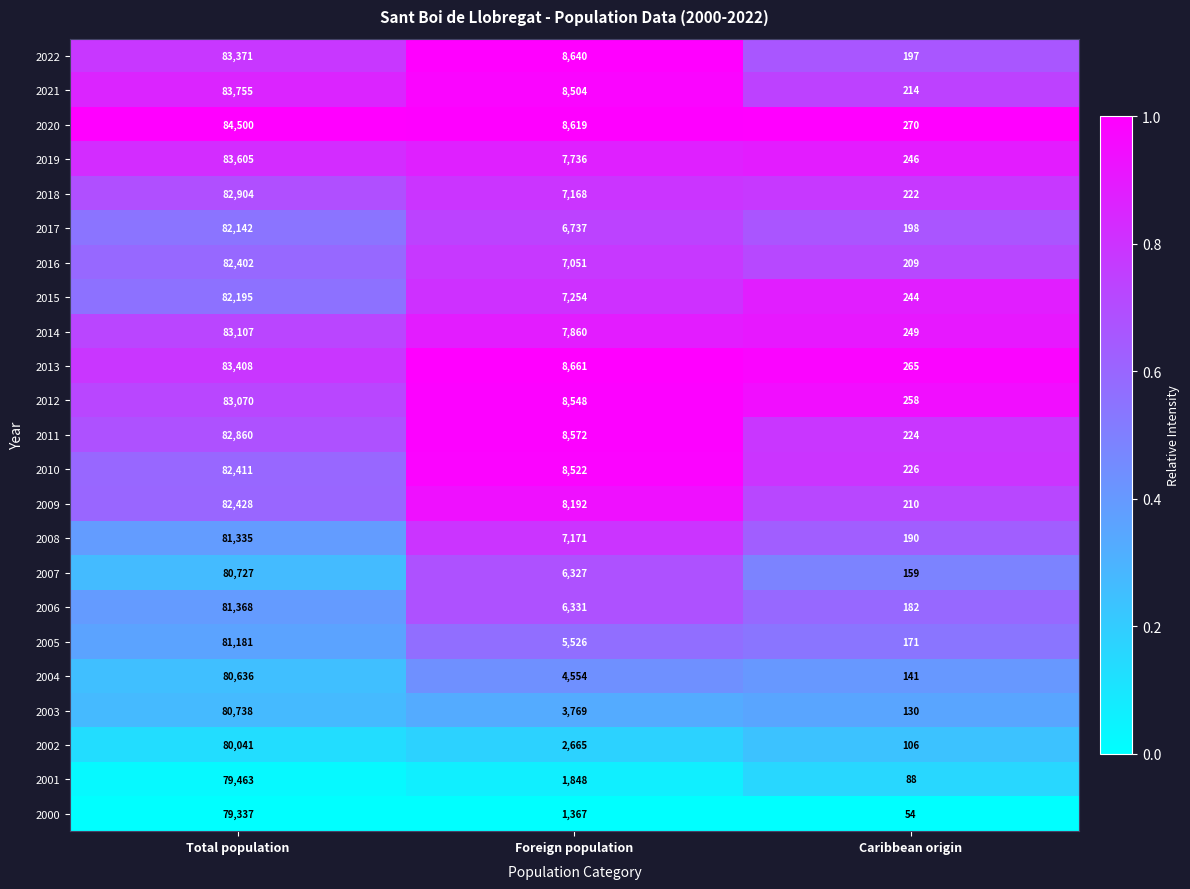

At which category does the chart reach its peak across all series?

Total population